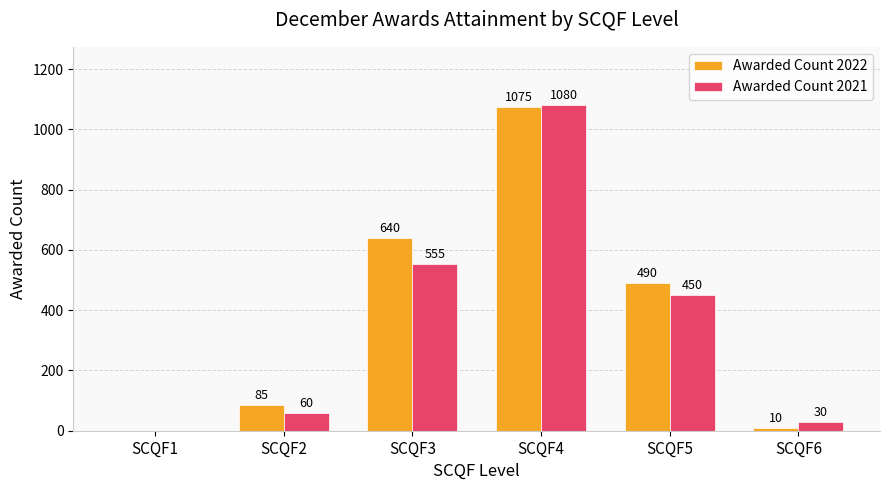

At which label does Awarded Count 2021 reach its peak?

SCQF4